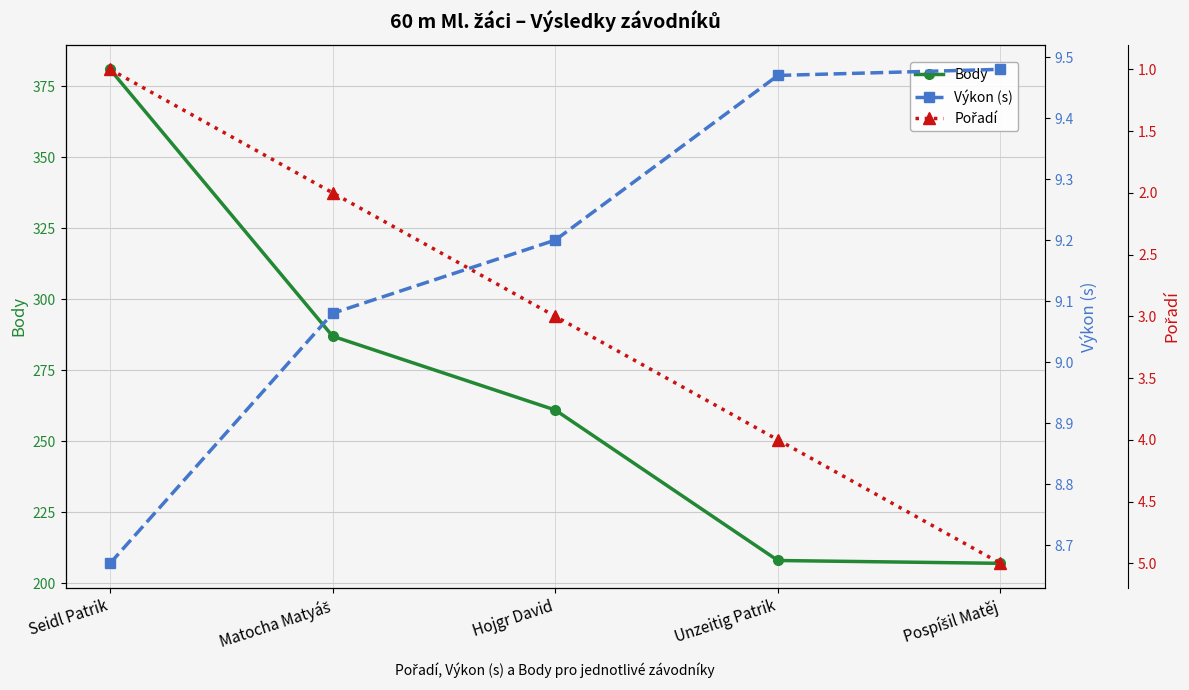

How many lines are shown in the chart?

3